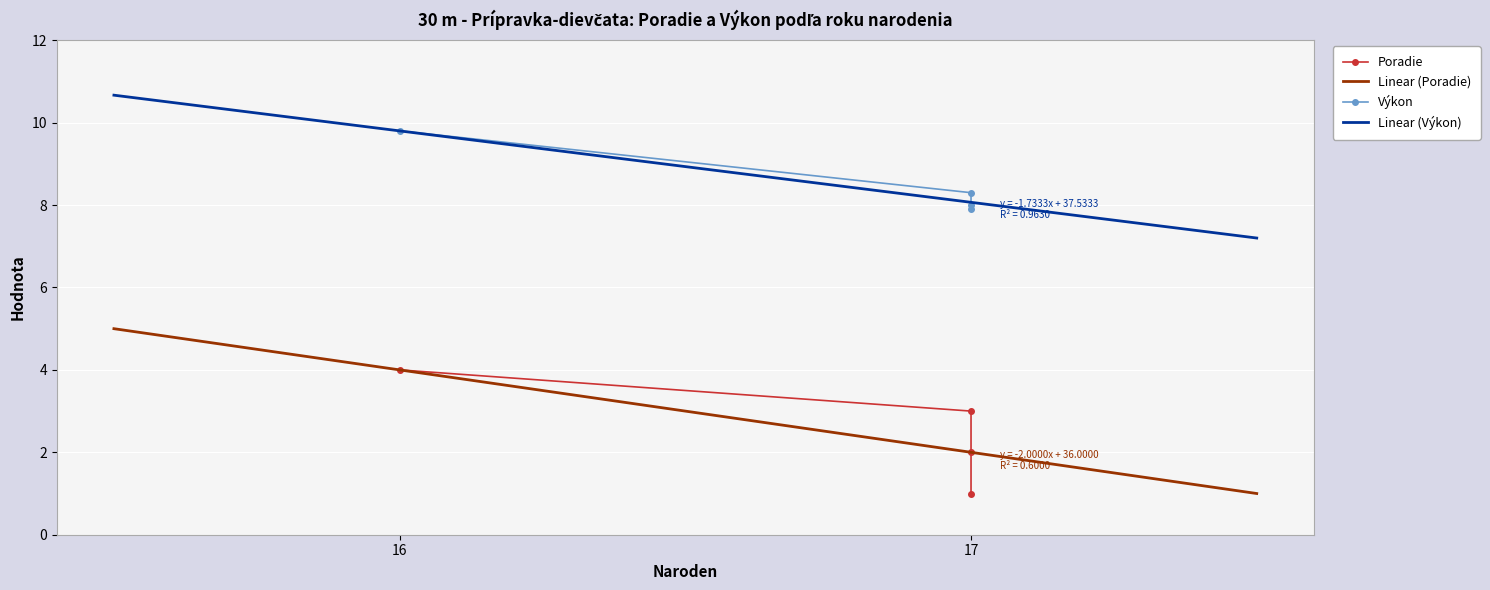

Is this an area chart (filled region under the line)?

No